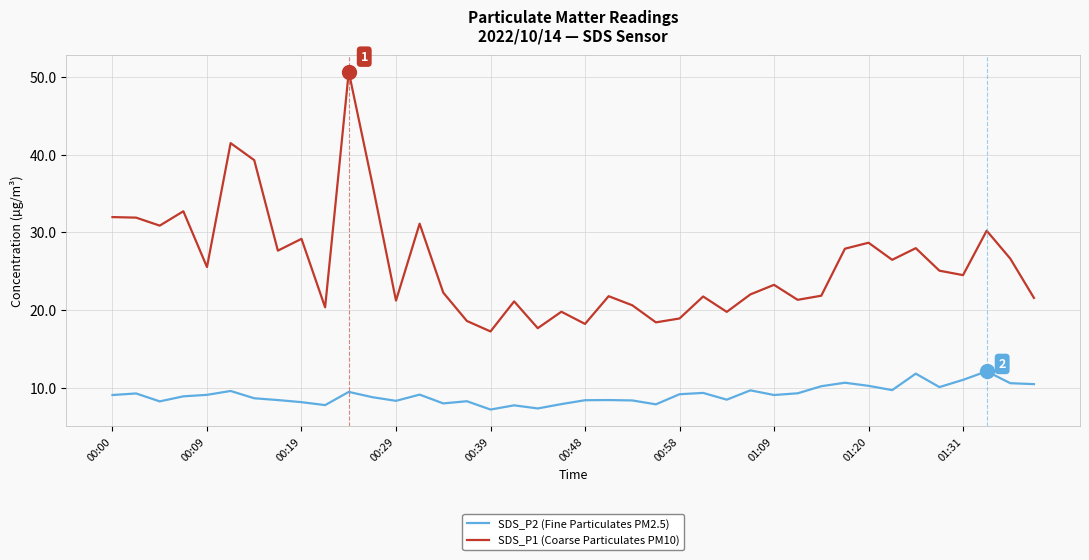

True or false: SDS_P2 (Fine Particulates PM2.5) and SDS_P1 (Coarse Particulates PM10) cross at least once.

False